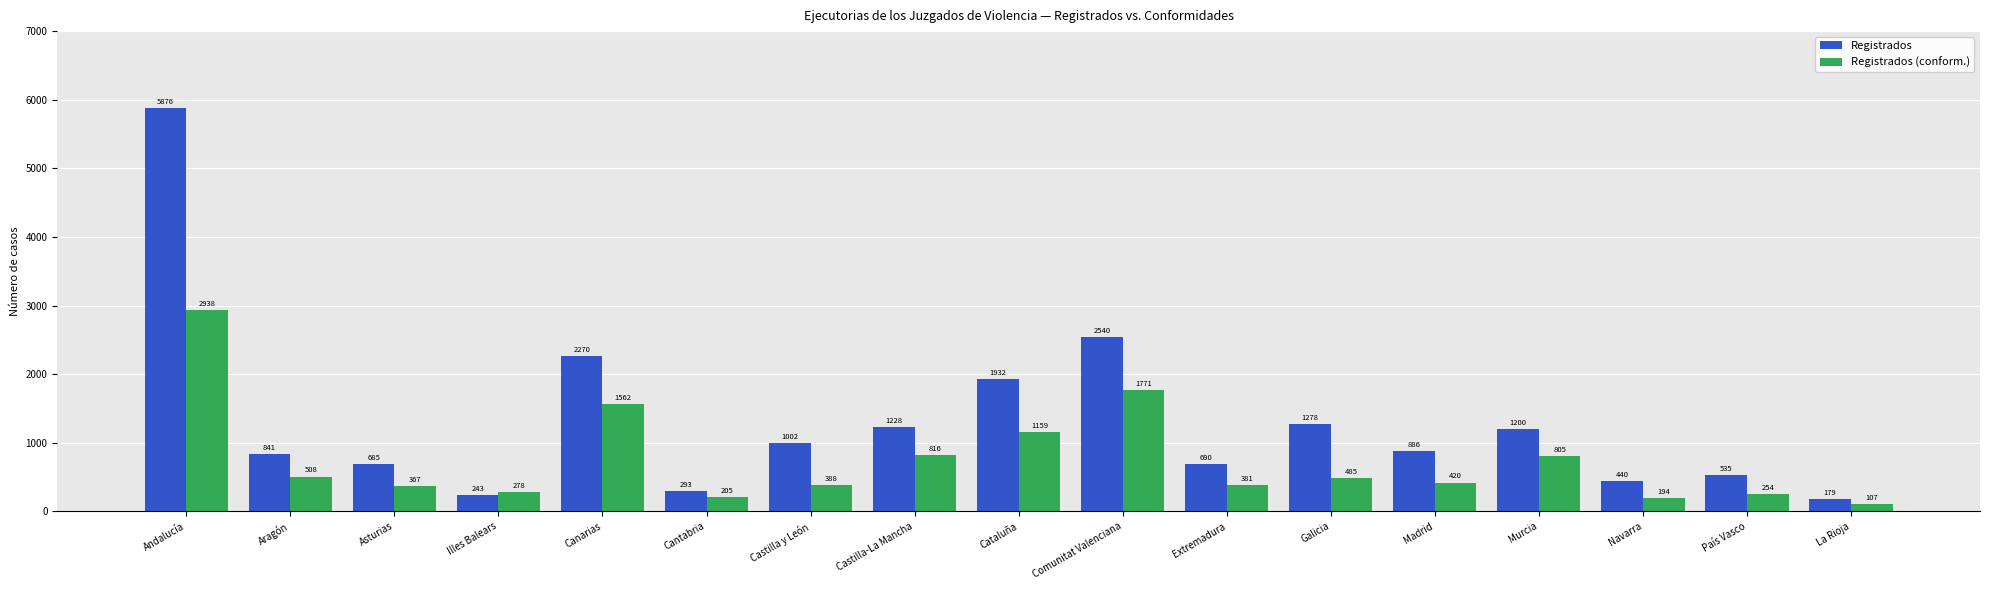

Is it true that Registrados (conform.) equals 381 at Extremadura?

True